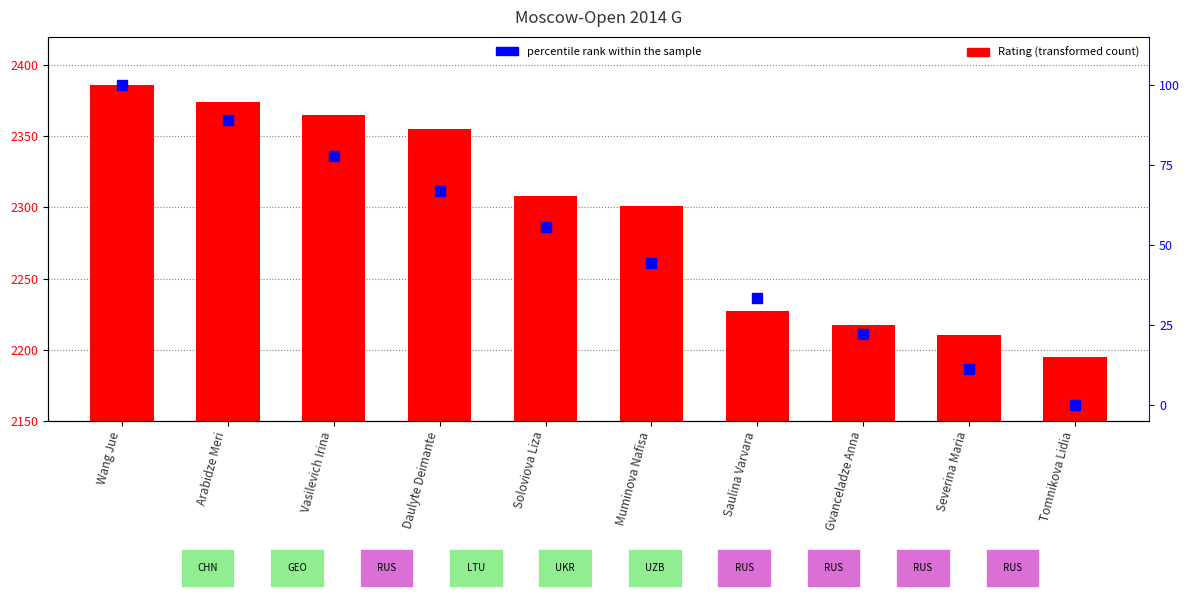

Reading left to right, transcribe all the data shown in this chart.

Rating: 2386.0	2374.0	2365.0	2355.0	2308.0	2301.0	2227.0	2217.0	2210.0	2195.0
percentile rank within the sample: 100.0	88.9	77.8	66.7	55.6	44.4	33.3	22.2	11.1	0.0